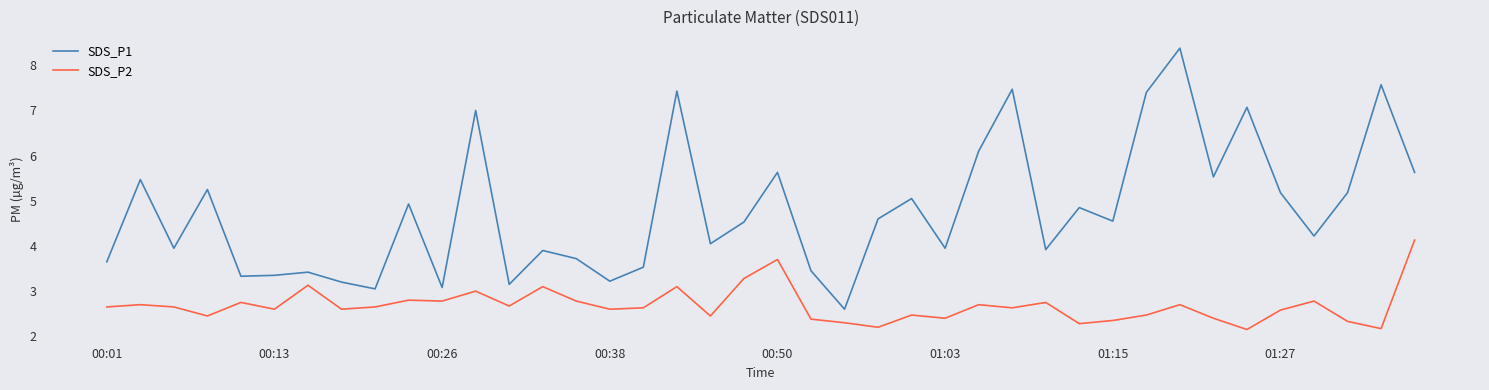

Rank the series by their maximum value, from lowest to highest.

SDS_P2, SDS_P1